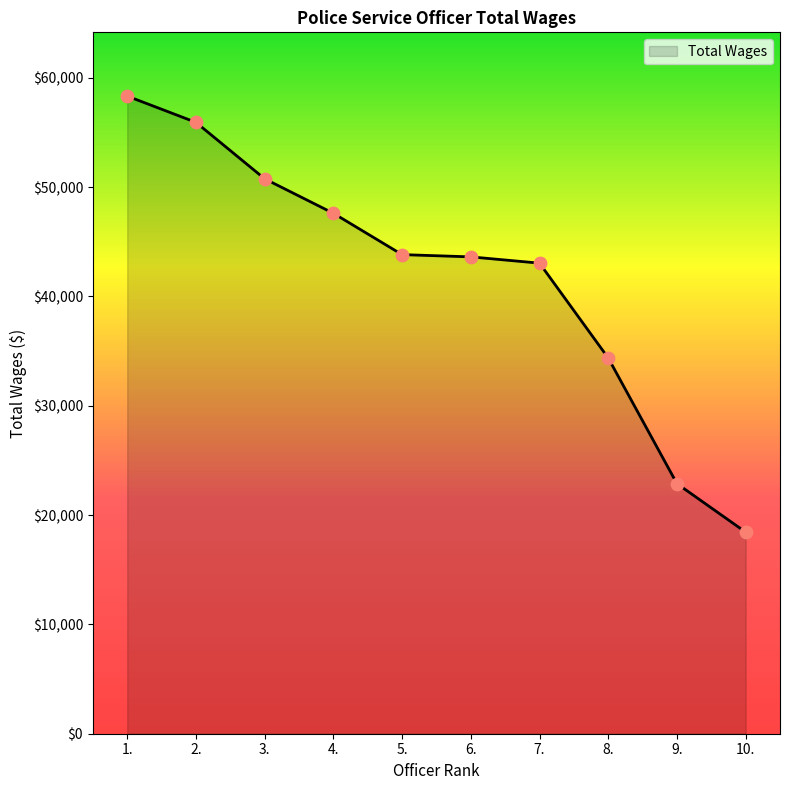

What is the change in value from 5. to 7.?

-781